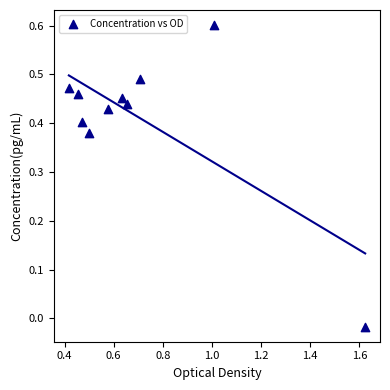

What is the average X value?

0.7